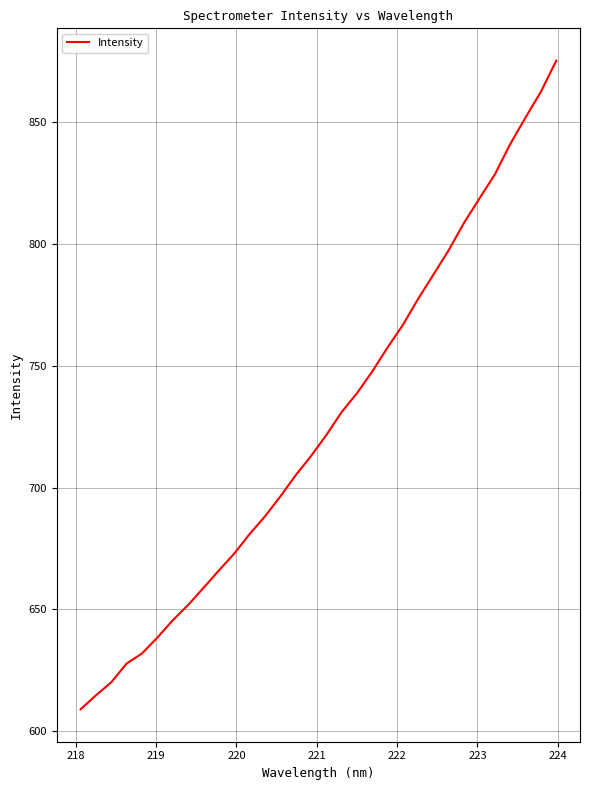

What is the maximum value shown in the chart?

875.2